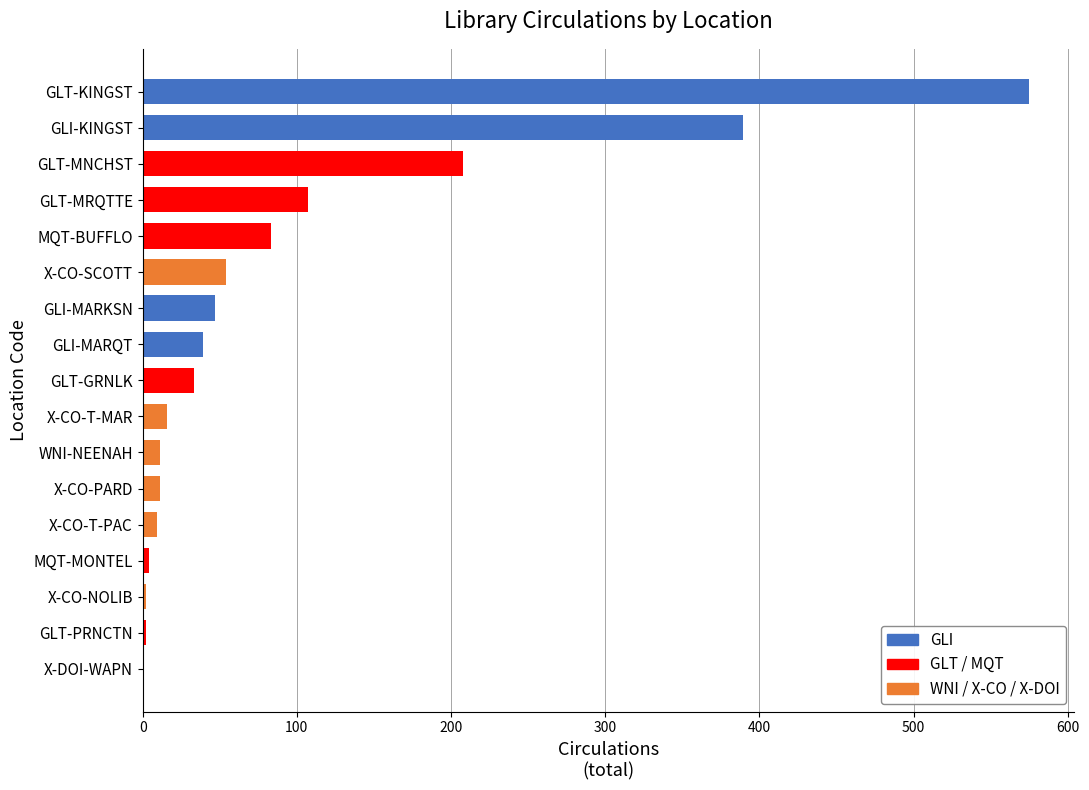

Which has a higher value, GLI-KINGST or MQT-BUFFLO?

GLI-KINGST